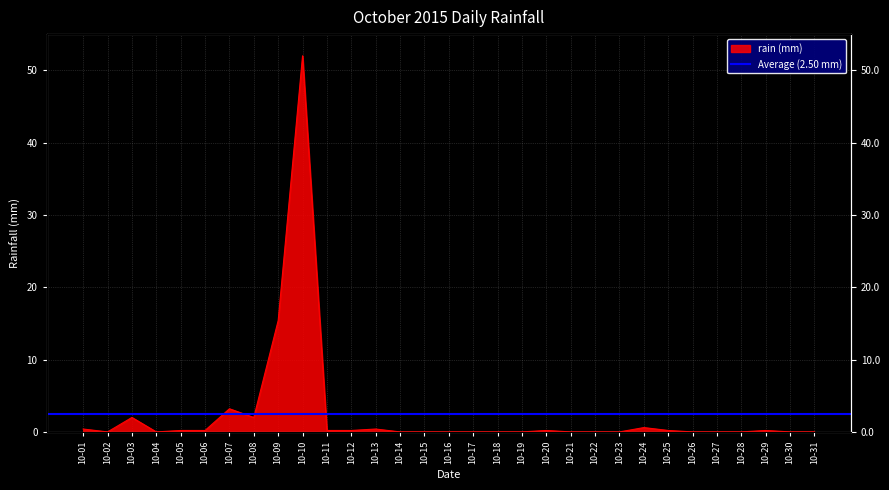

What is the sum of all values?

77.4